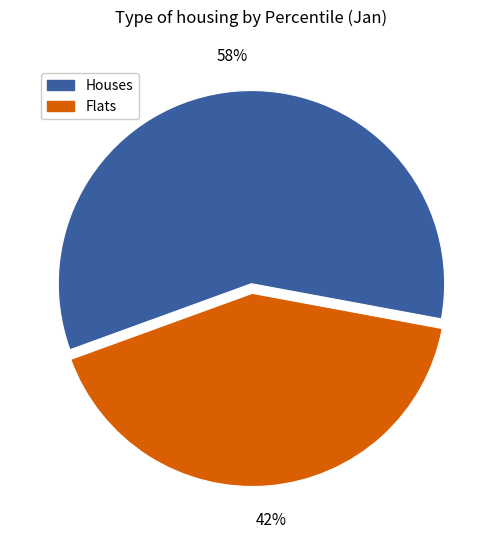

Which category has the smallest portion of the pie?

Flats